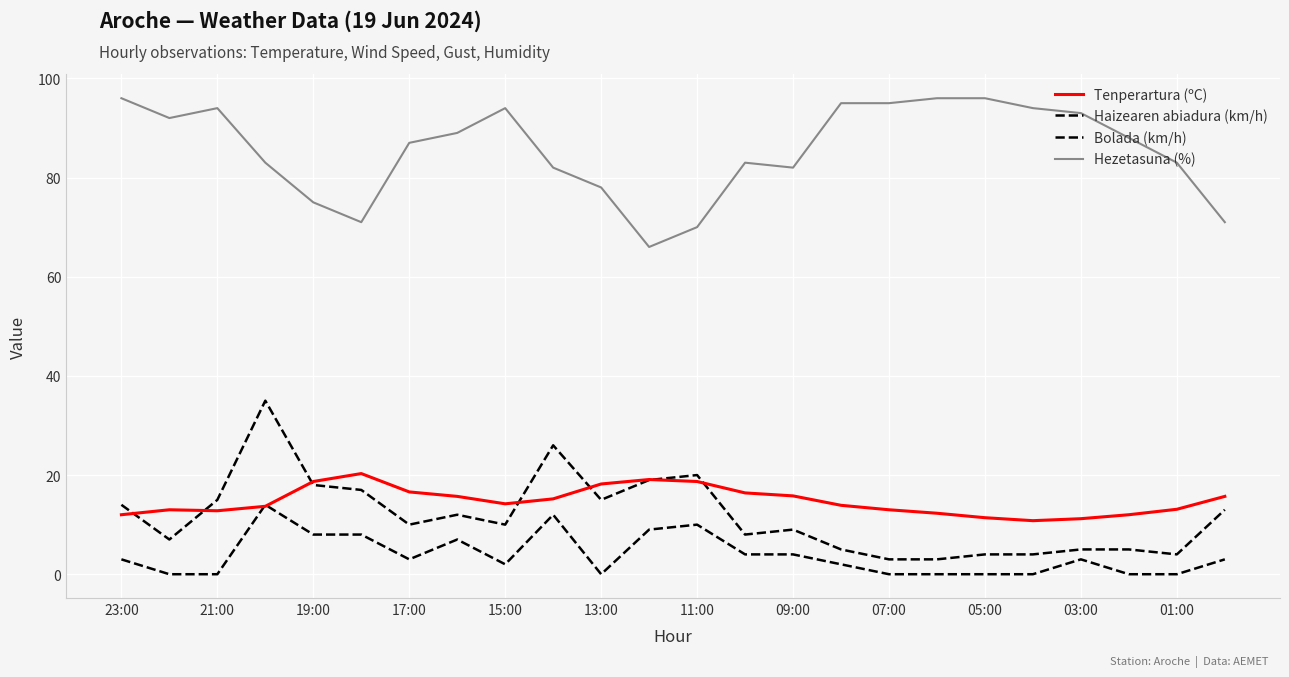

What is the label of the 1st point from the left?

23:00